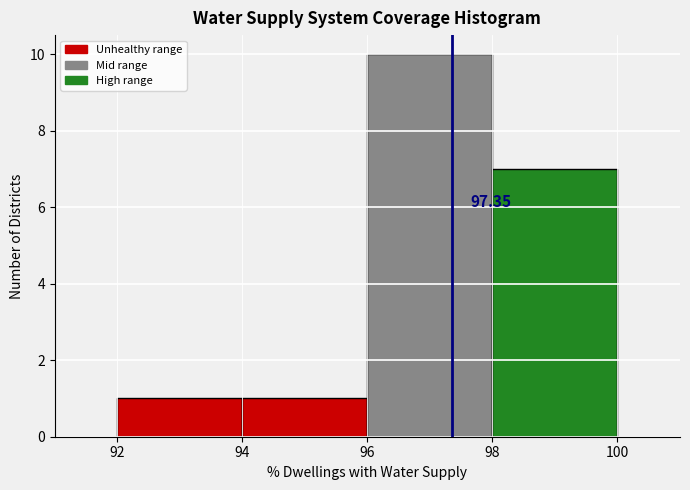

Which range on the x-axis has the tallest bar?

96 to 98